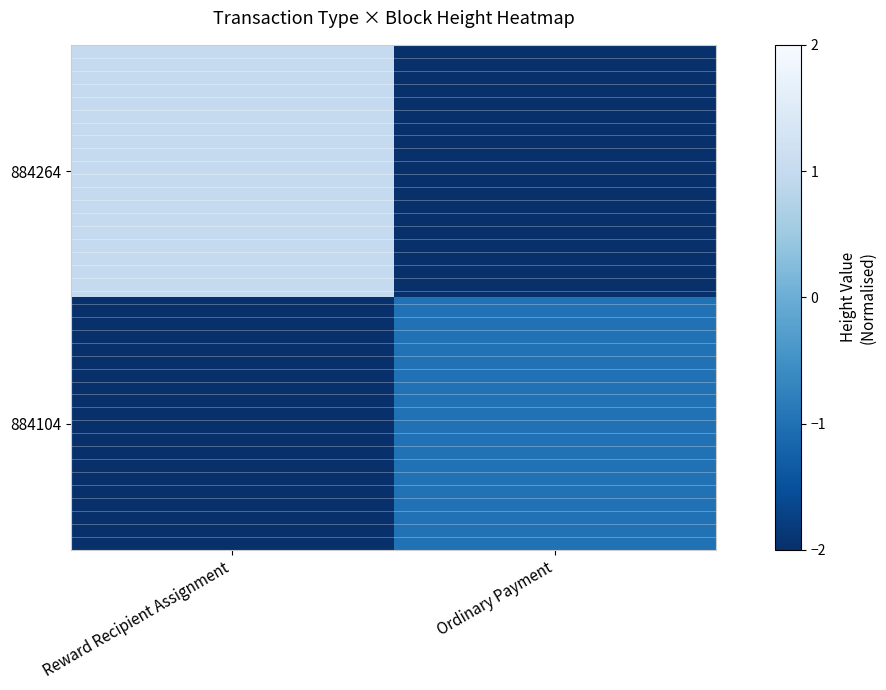

Rank the series by their maximum value, from highest to lowest.

884264, 884104